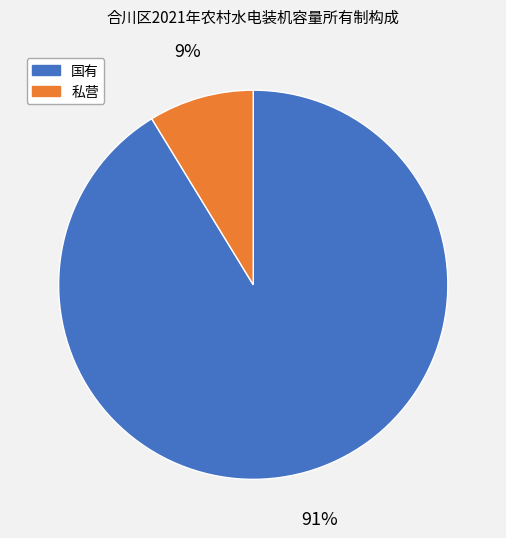

How many slices are in this pie chart?

2